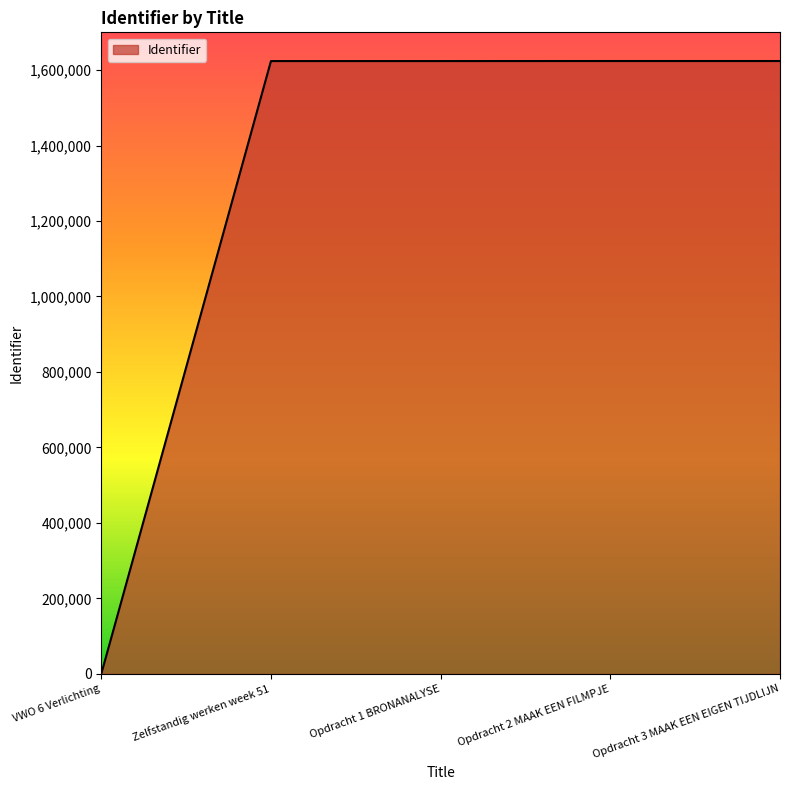

At which label is the value closest to 811994?

Zelfstandig werken week 51